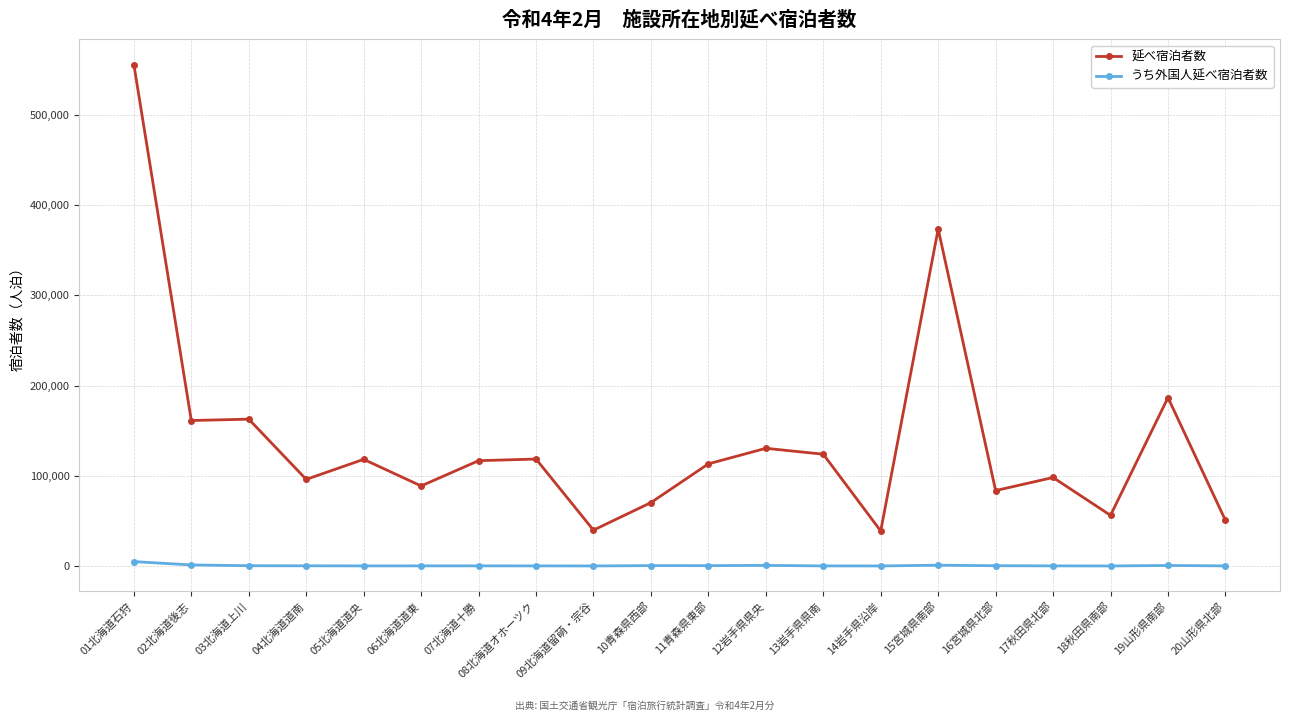

What is the lowest value of the うち外国人延べ宿泊者数 series?

30